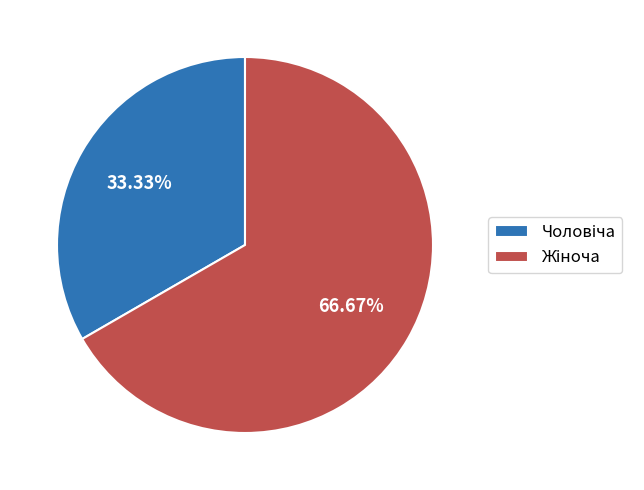

Does any single category account for the majority?

Yes